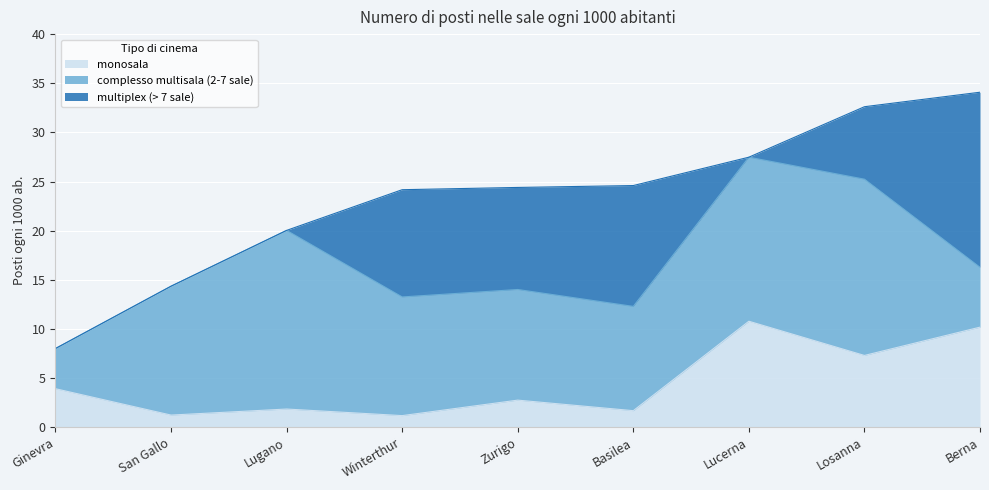

Is it true that monosala equals 6.8 at Ginevra?

False